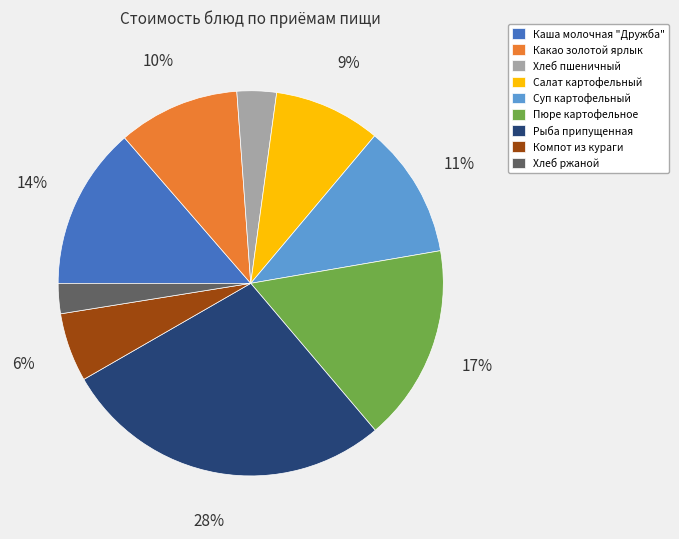

Which category has the biggest portion of the pie?

Рыба припущенная